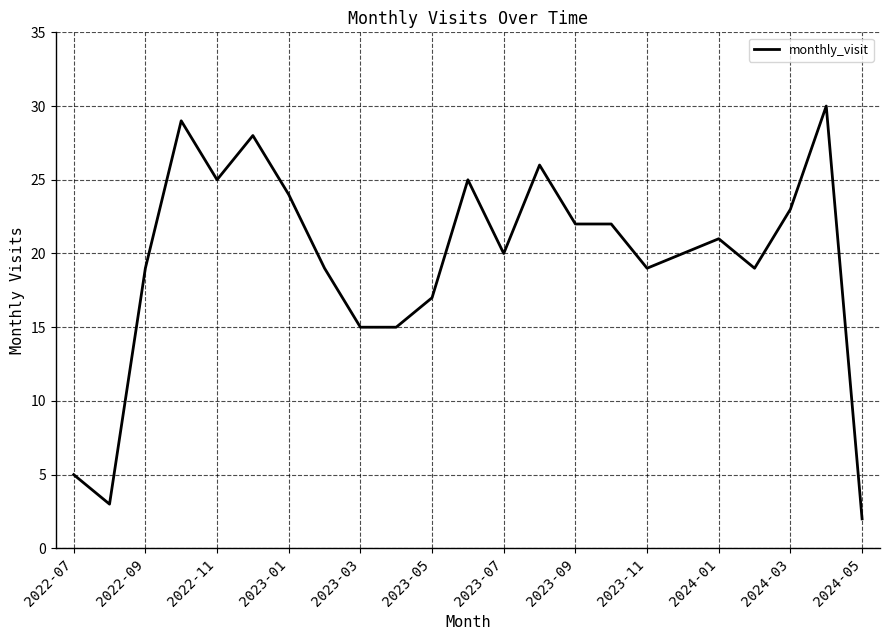

What is the maximum value shown in the chart?

30